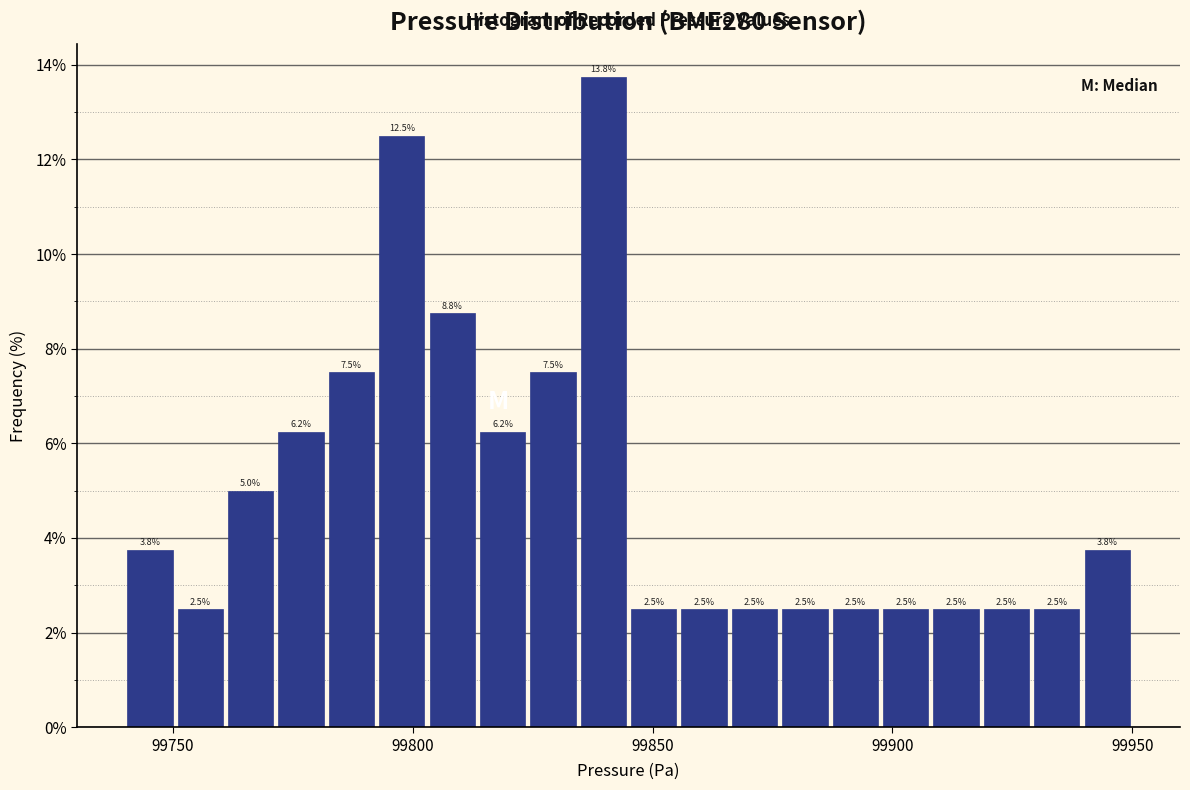

Around what value on the x-axis is the tallest bar? Give the approximate position of its centre, as read against the axis.

99840